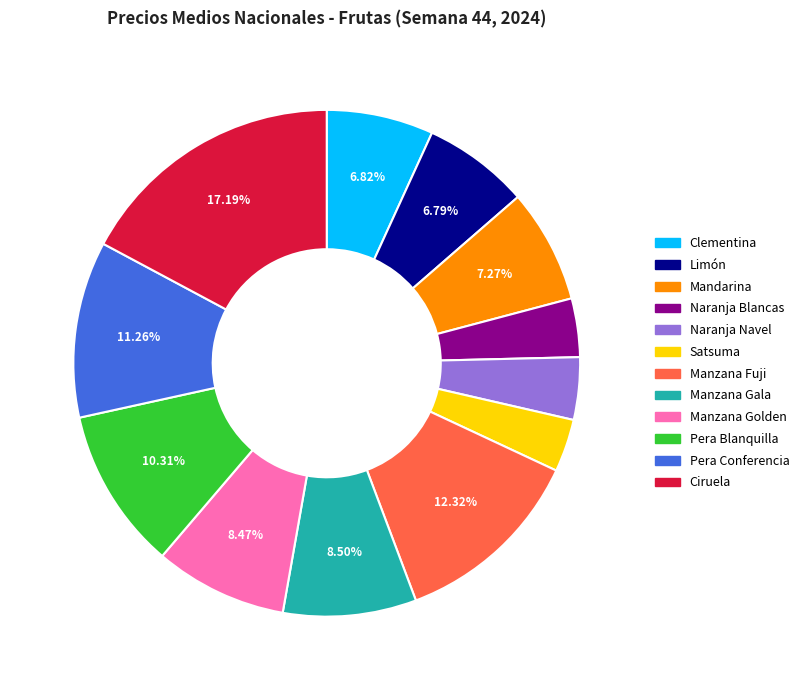

To the nearest percent, what is the combined percentage of Satsuma and Naranja Blancas?

7%